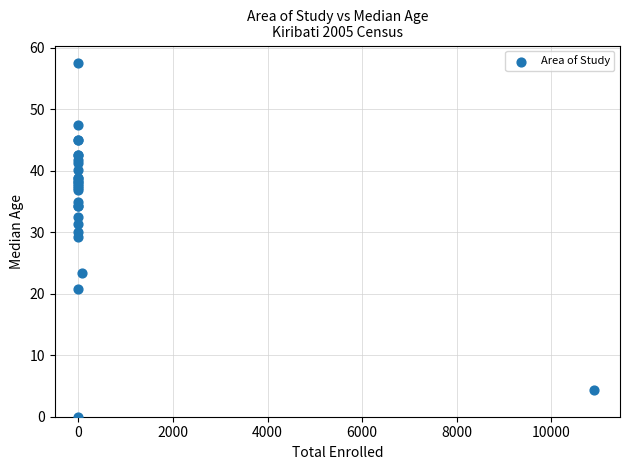

What Y value in the scatter plot is closest to 28?

29.3